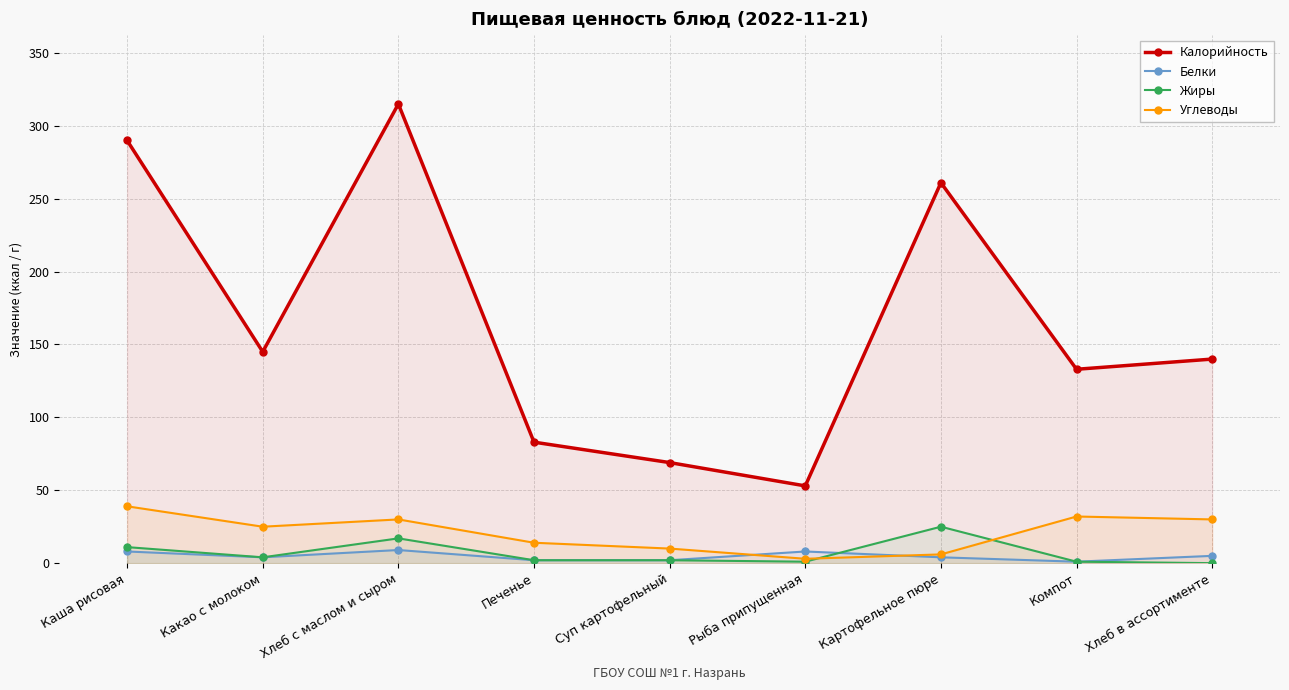

What is the label of the 9th point from the left?

Хлеб в ассортименте